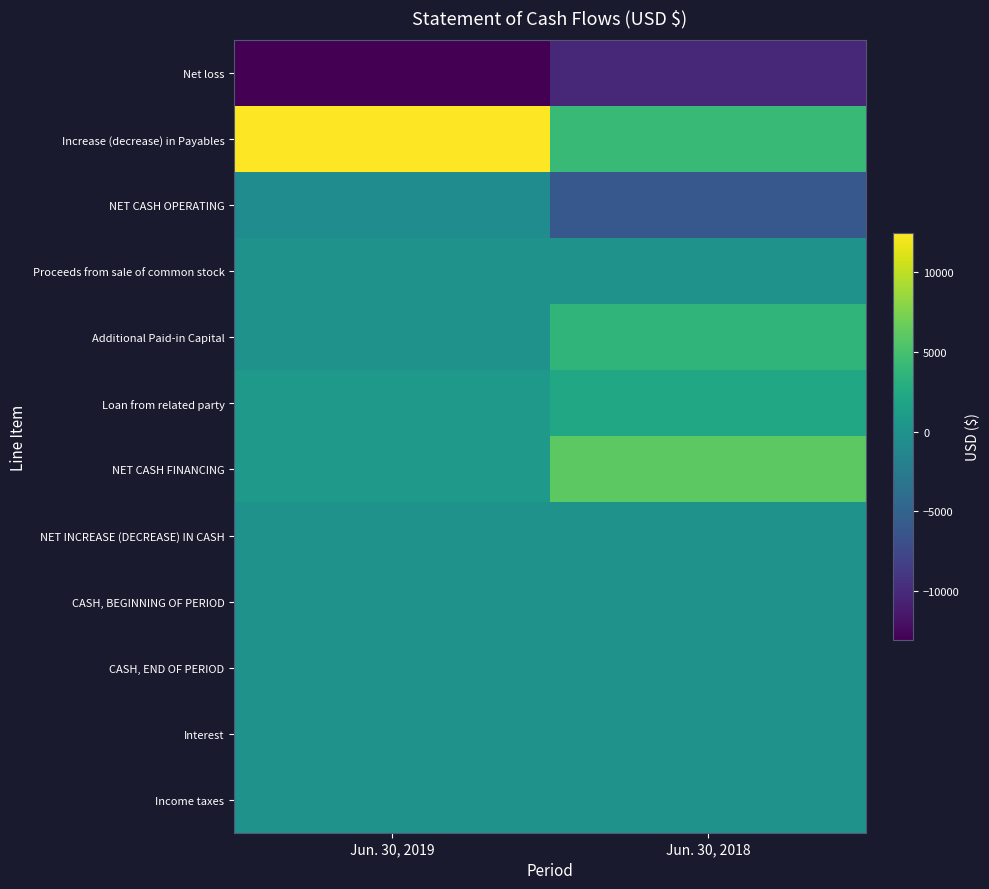

What is the maximum value shown in the chart?

12500